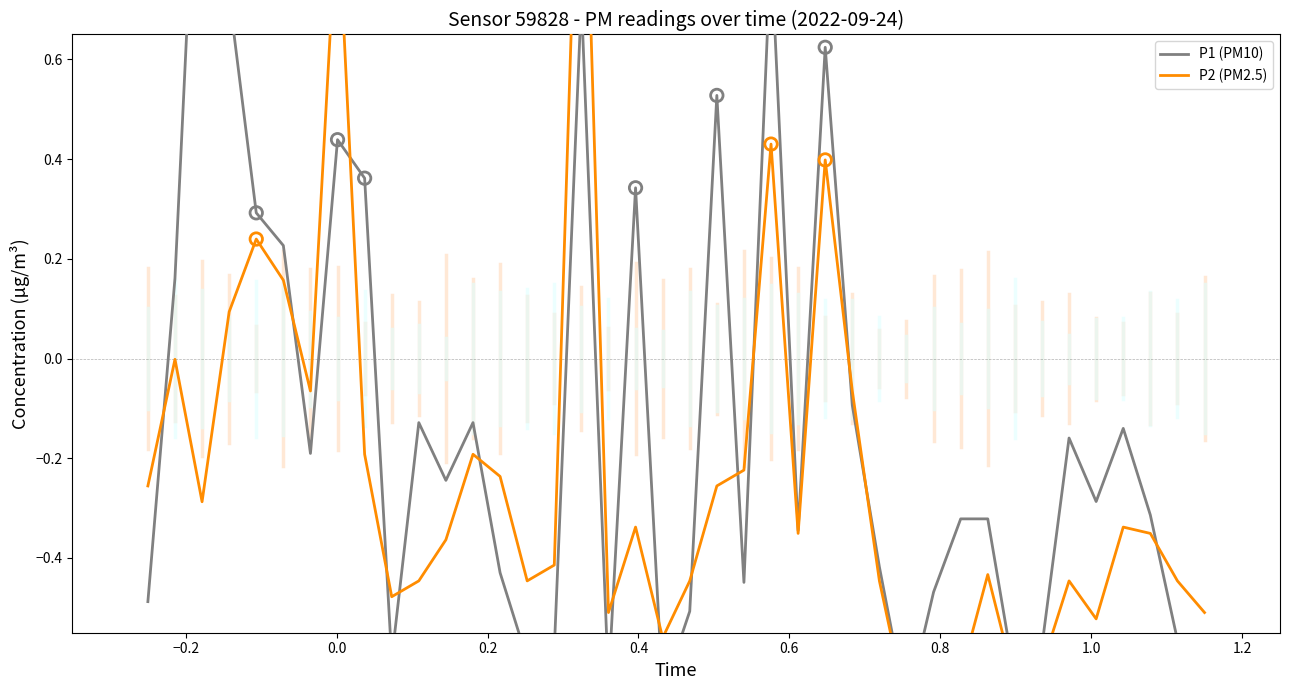

Which series contains the highest Y value?

P1 (PM10)